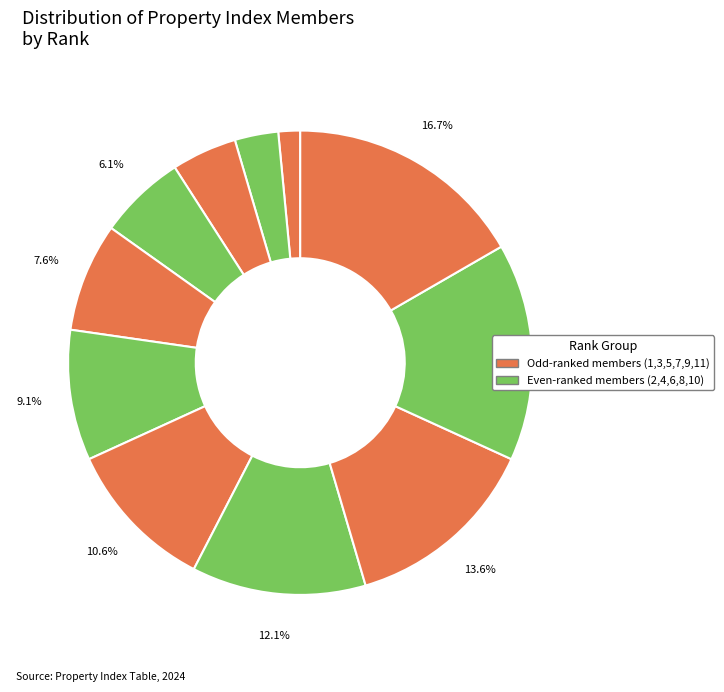

How many slices are in this pie chart?

11